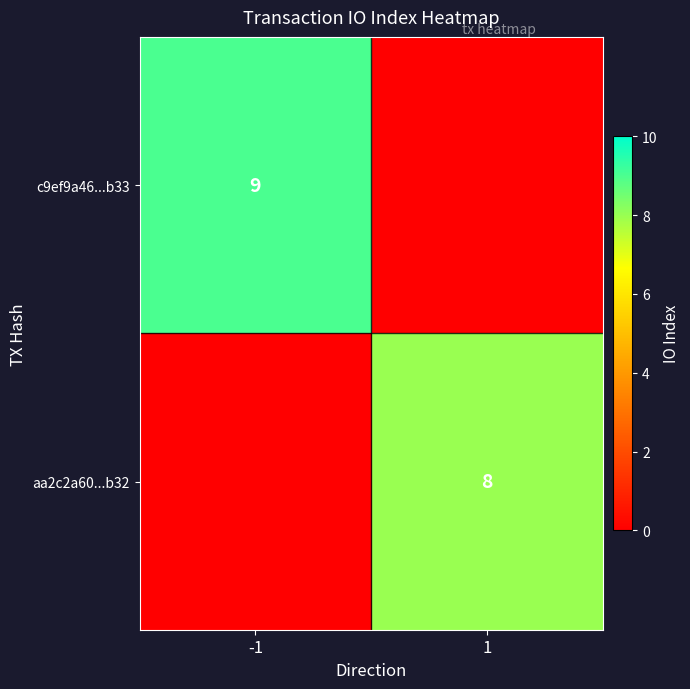

True or false: c9ef9a46...b33 has a value of 2 at -1.

False